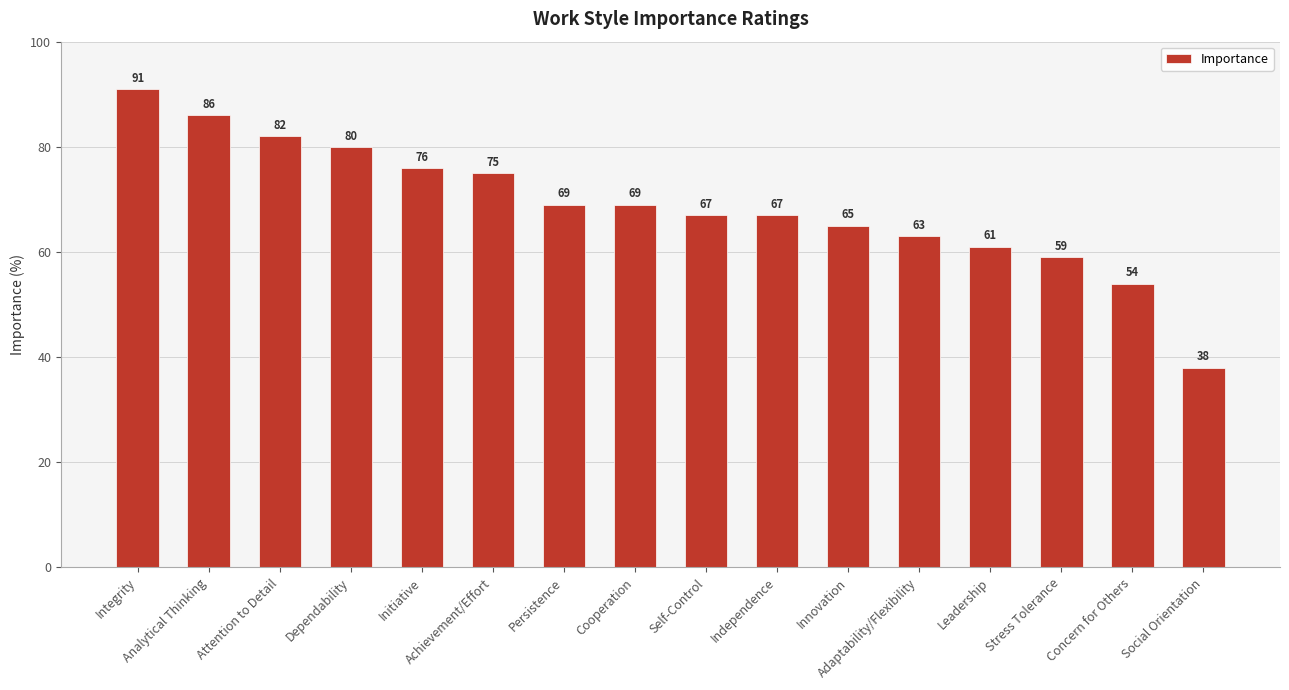

What is the difference between the values at Innovation and Social Orientation?

27